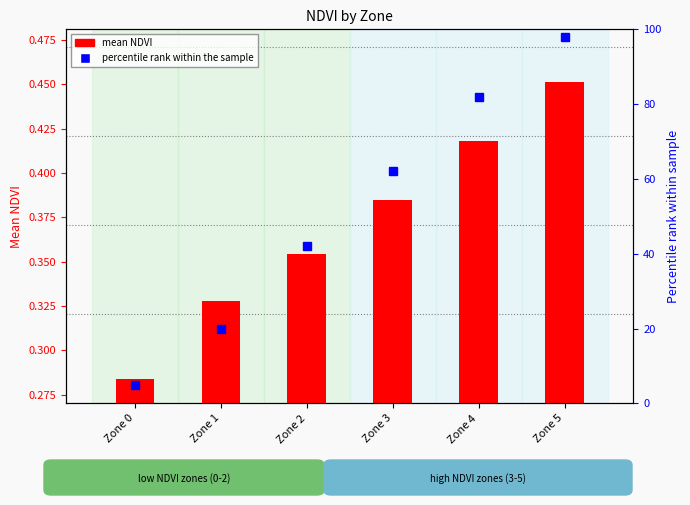

Does the chart contain stacked bars?

No